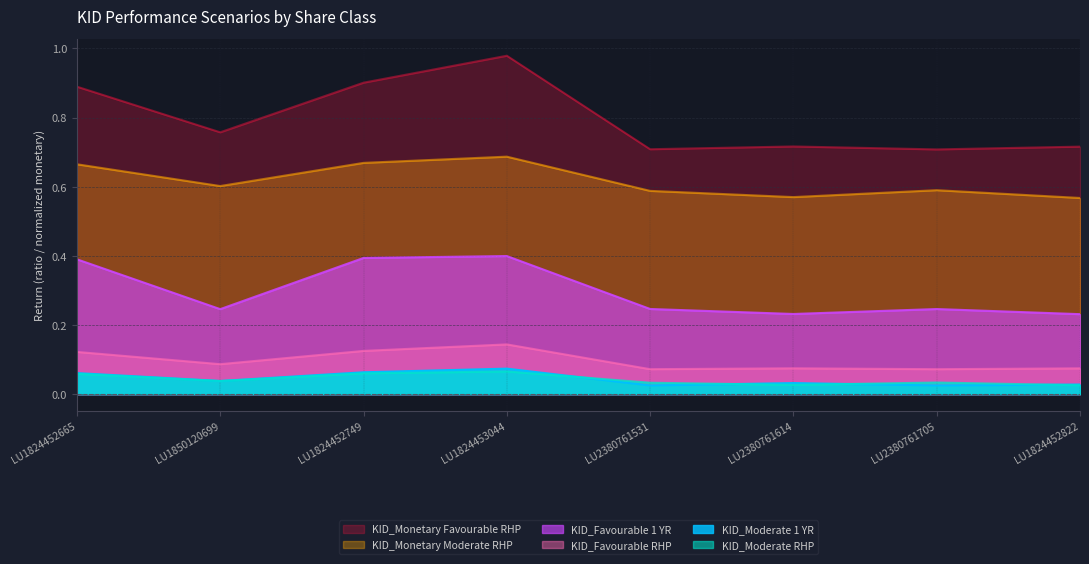

Rank the series at LU2380761531 from lowest to highest value.

KID_Moderate 1 YR, KID_Moderate RHP, KID_Favourable RHP, KID_Favourable 1 YR, KID_Monetary Moderate RHP, KID_Monetary Favourable RHP